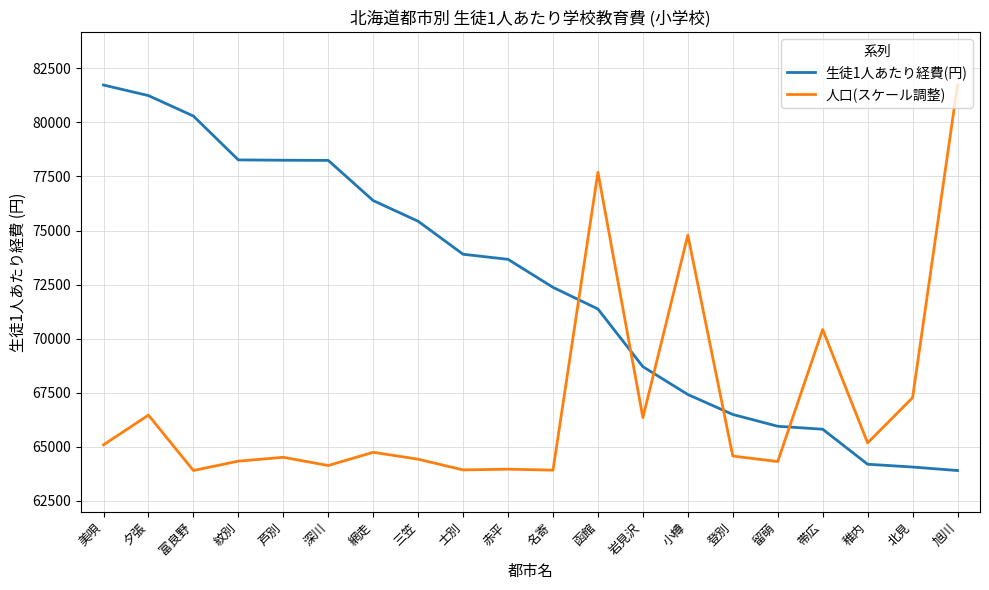

At which label does 生徒1人あたり経費(円) reach its peak?

美唄